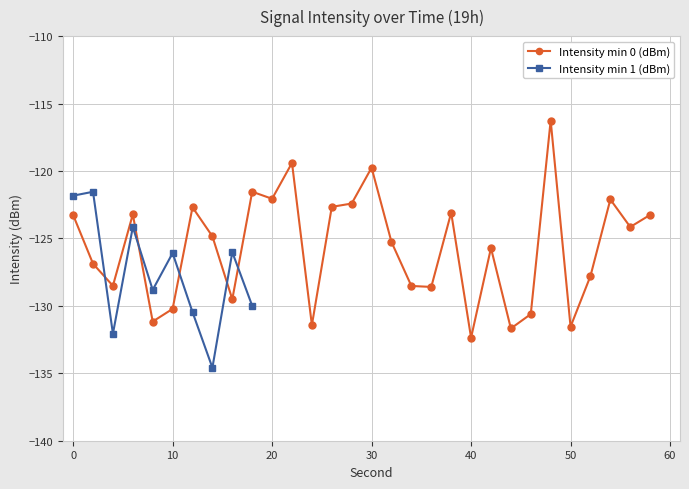

True or false: Intensity min 0 (dBm) has more than 2 points higher than both neighbors.

True